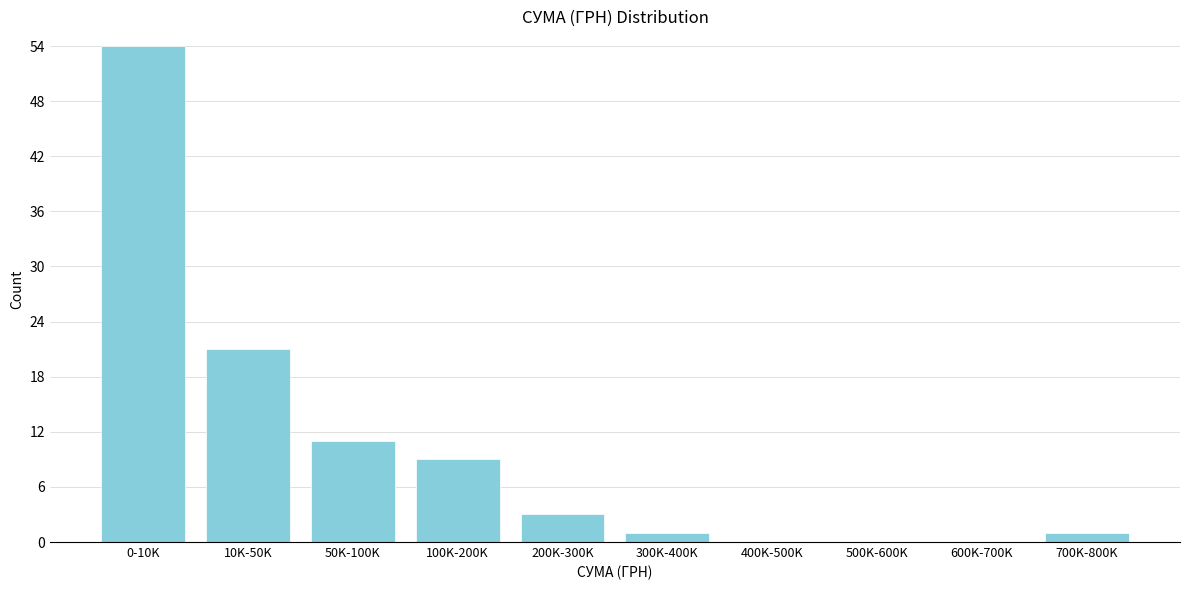

Reading left to right, transcribe all the data shown in this chart.

0-10K=54	10K-50K=21	50K-100K=11	100K-200K=9	200K-300K=3	300K-400K=1	400K-500K=0	500K-600K=0	600K-700K=0	700K-800K=1